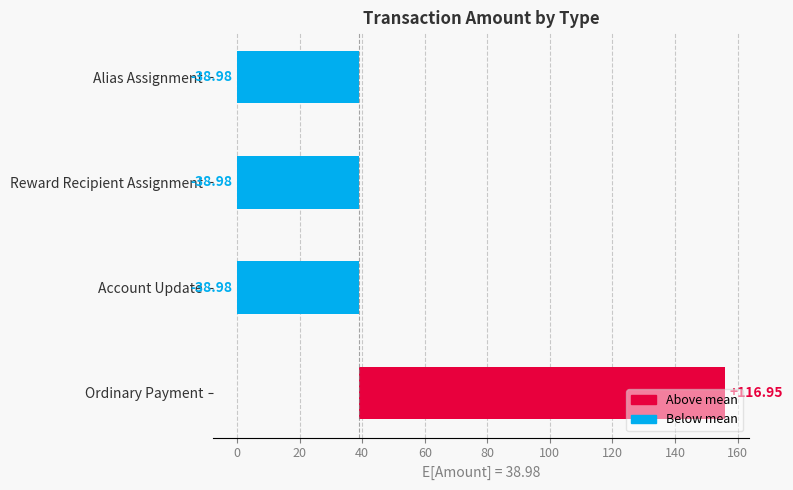

Reading left to right, list all the values displayed in this chart.

116.9	-39.0	-39.0	-39.0